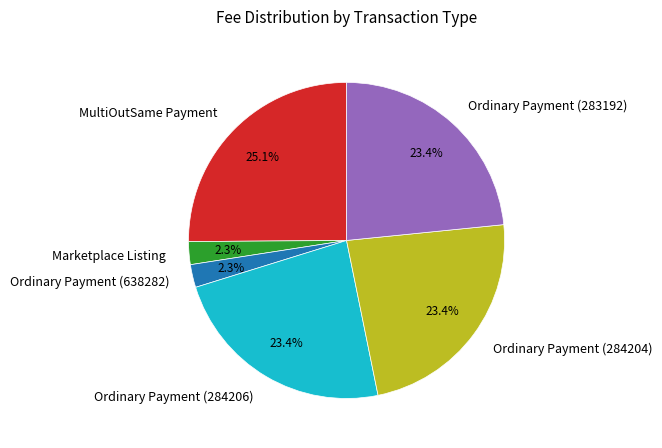

What is the total percentage of Ordinary Payment (284204) and Ordinary Payment (284206)?

46.8%